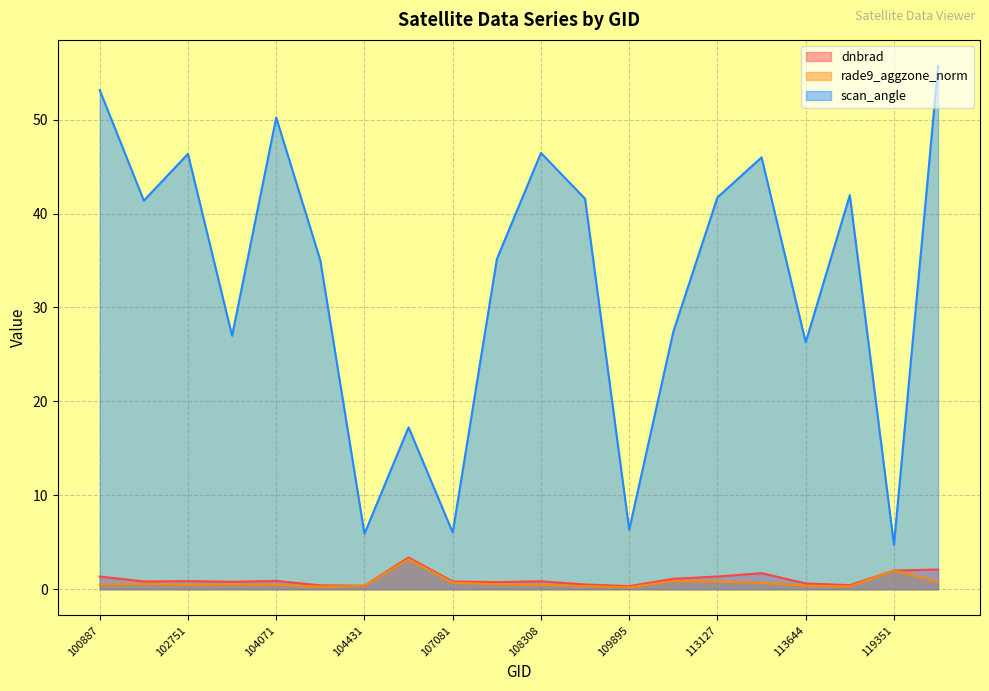

What position from the right is 106324?

13